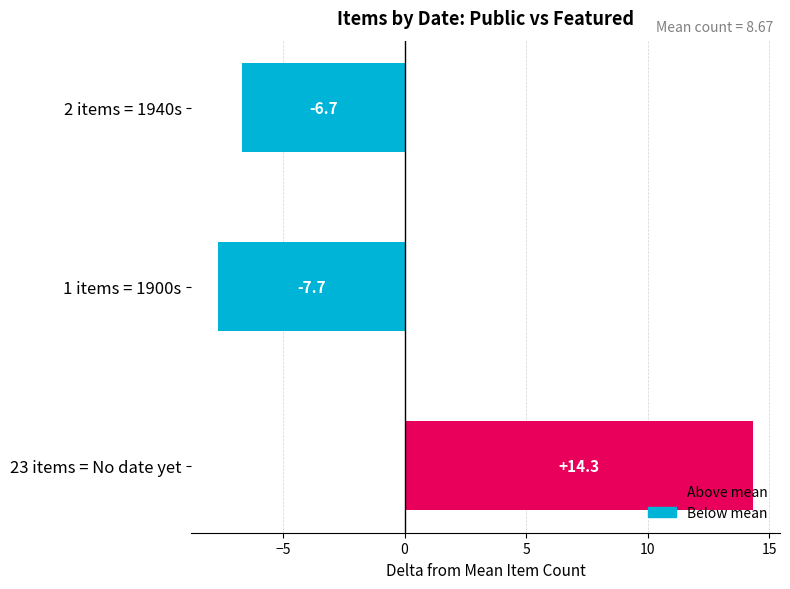

How many data points are above -6?

1